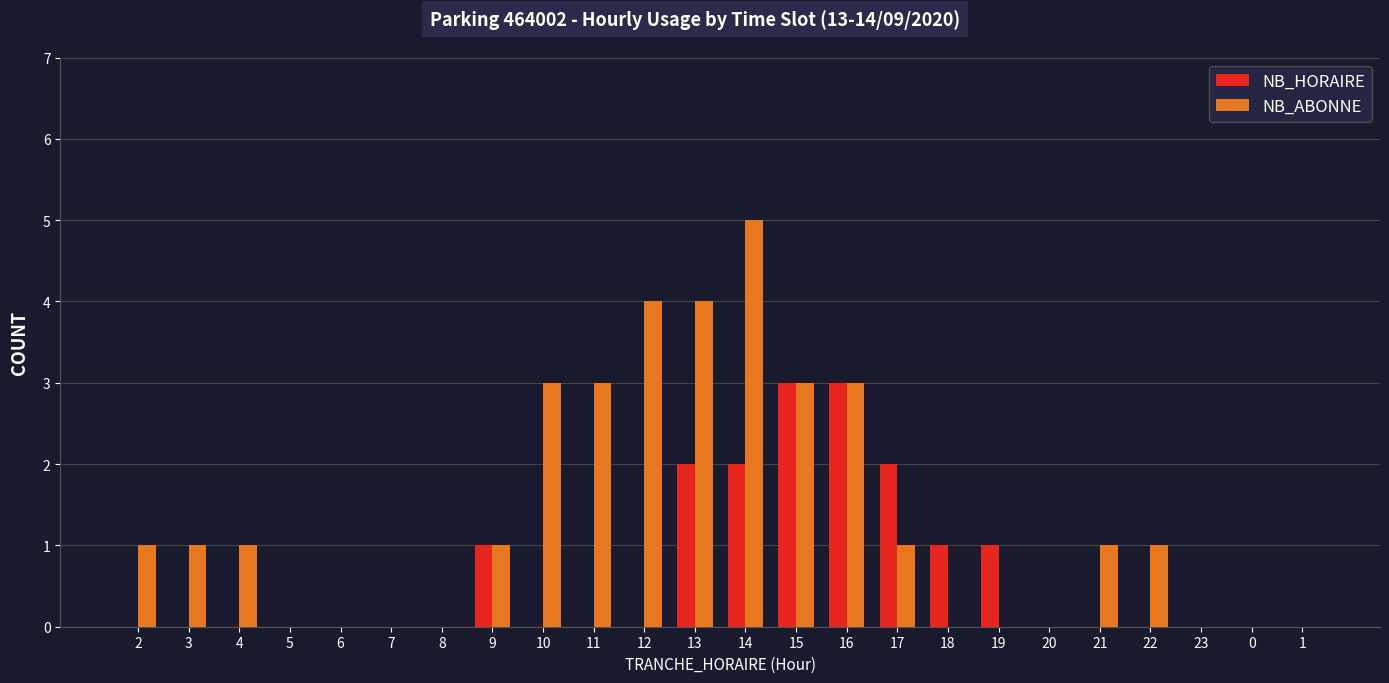

How many data points does each series have?

24